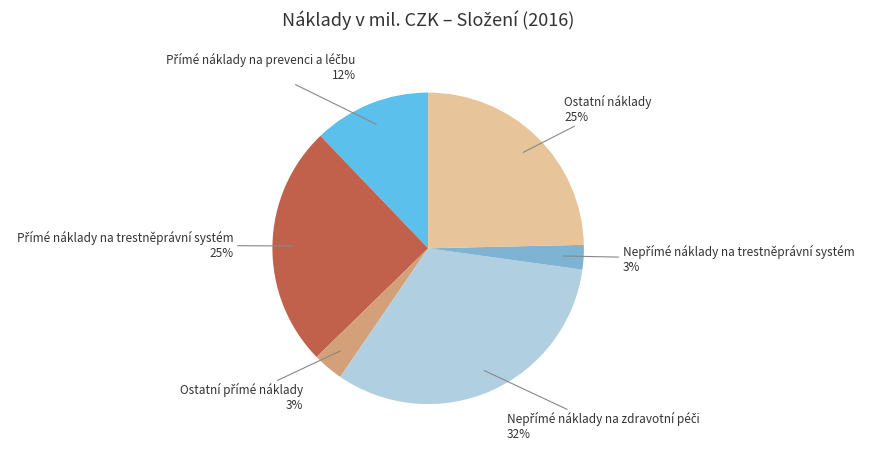

To the nearest percent, what is the average slice percentage?

17%